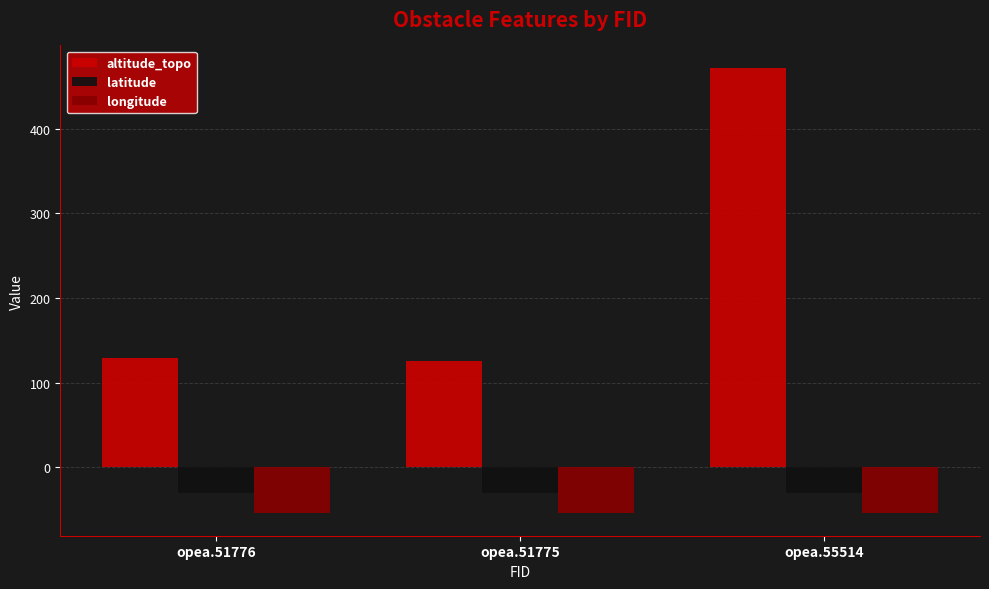

What is the difference between the maximum and minimum values in the altitude_topo series?

345.9